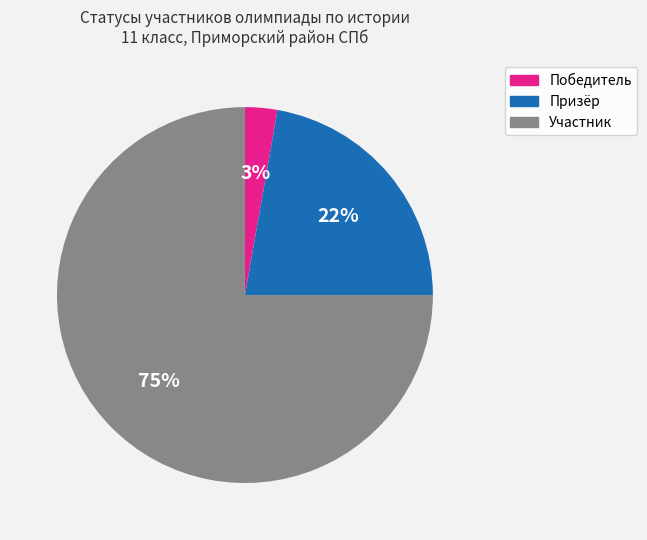

Approximately how many times larger is the value at Победитель compared to Призёр?

0.1